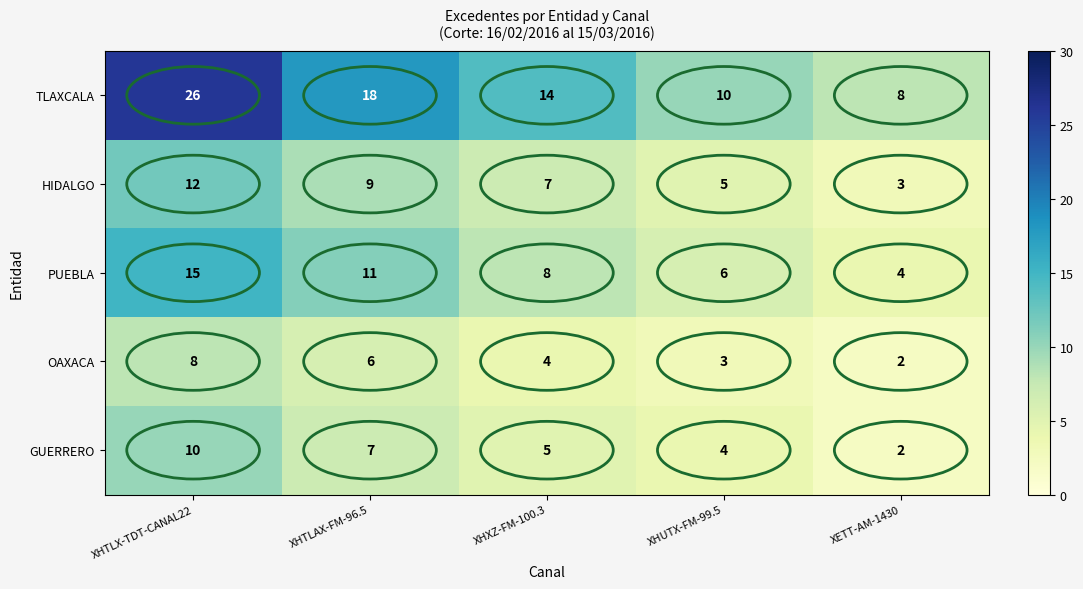

True or false: OAXACA has a value of 13 at XHTLX-TDT-CANAL22.

False